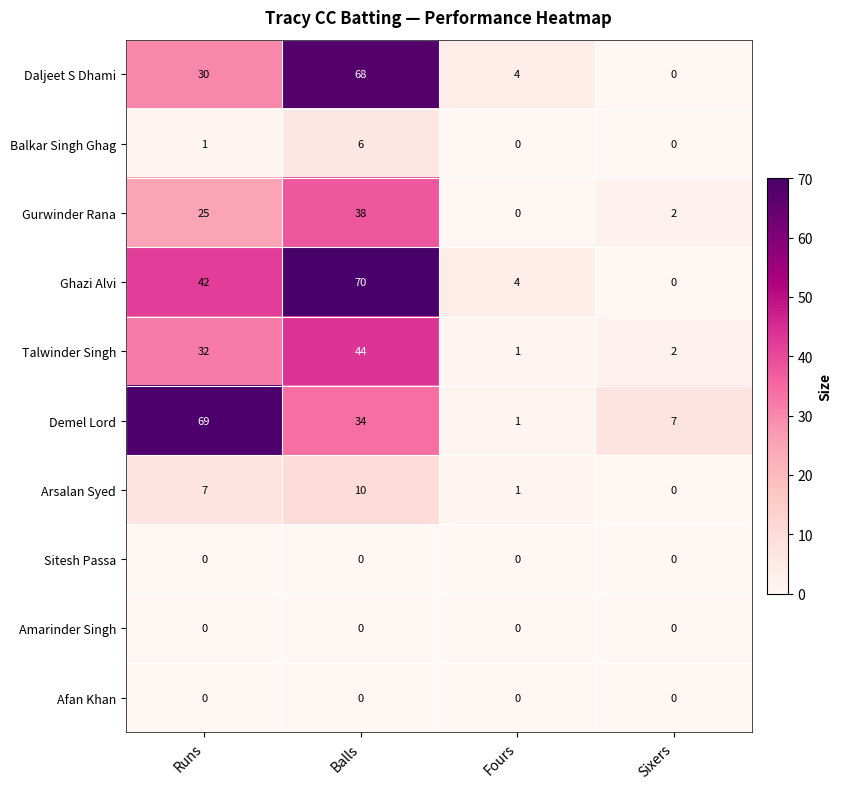

The value of Arsalan Syed at Balls is 10. True or false?

True